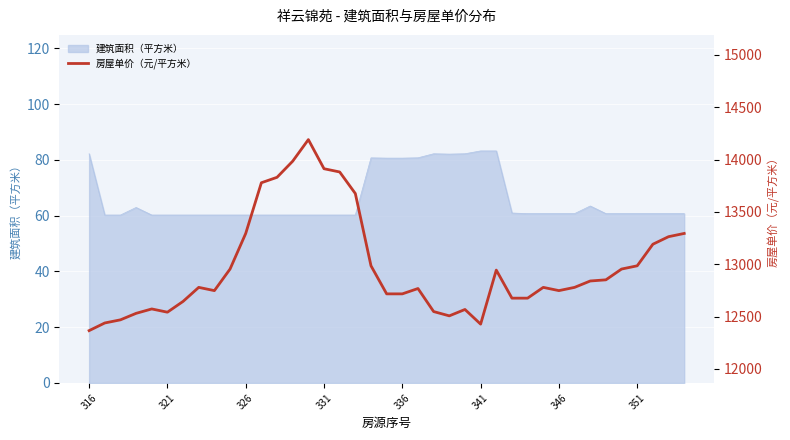

The 建筑面积（平方米） series shows 85.7 at 321. True or false?

False